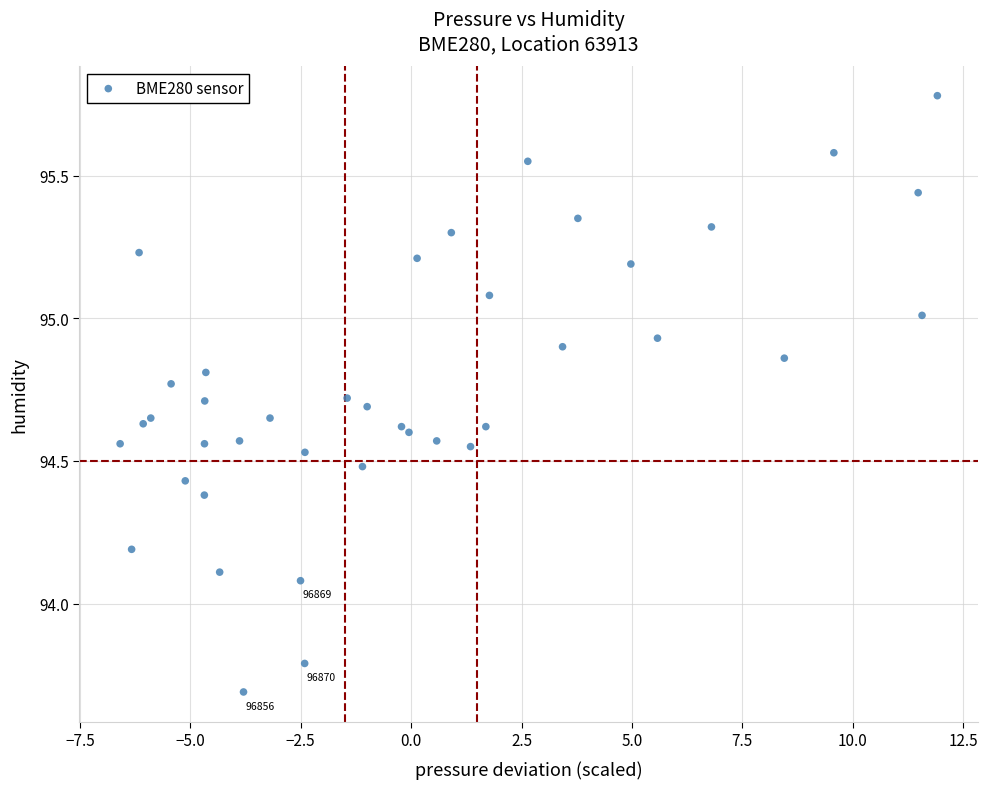

What Y value in the scatter plot is closest to 94?

94.1